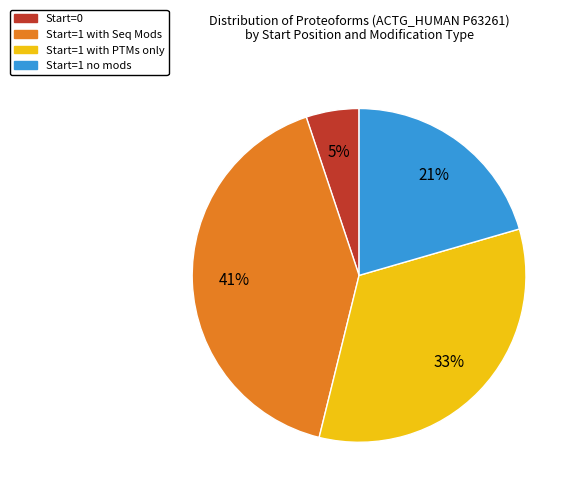

Does any single category account for the majority?

No